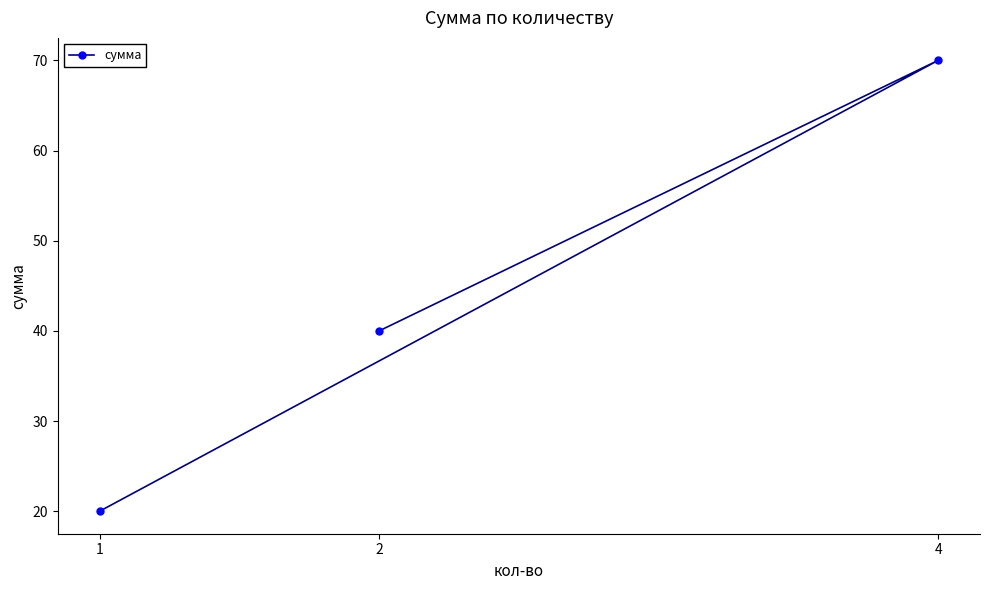

Count the number of data series in this chart.

1